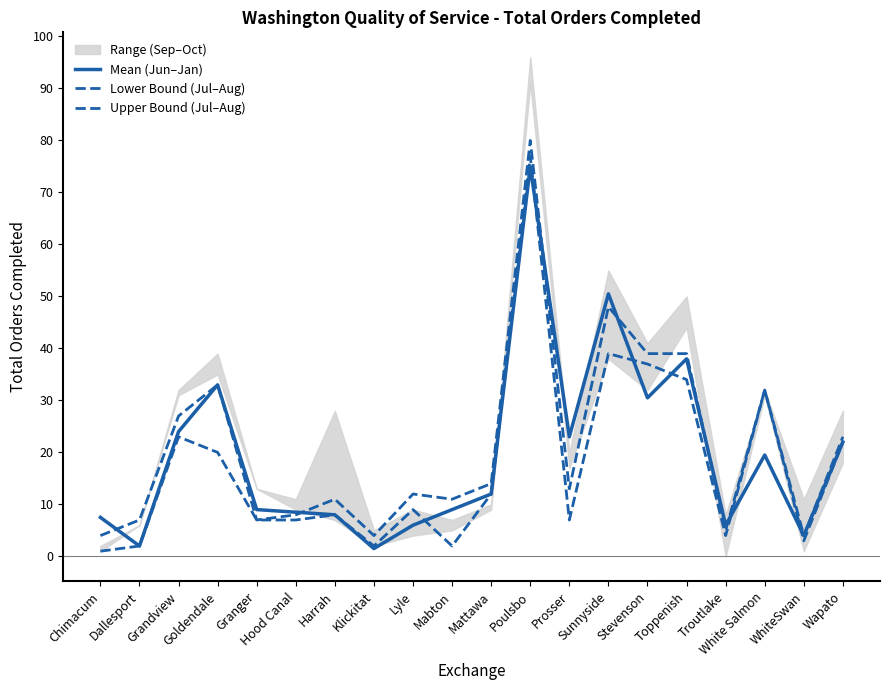

Reading left to right, extract all data points from this chart.

Mean (Jun–Jan): Chimacum=7.5	Dallesport=2.0	Grandview=24.0	Goldendale=33.0	Granger=9.0	Hood Canal=8.5	Harrah=8.0	Klickitat=1.5	Lyle=6.0	Mabton=9.0	Mattawa=12.0	Poulsbo=75.0	Prosser=23.0	Sunnyside=50.5	Stevenson=30.5	Toppenish=38.0	Troutlake=6.0	White Salmon=19.5	WhiteSwan=4.0	Wapato=22.0
Lower Bound (Jul–Aug): Chimacum=1.0	Dallesport=2.0	Grandview=23.0	Goldendale=20.0	Granger=7.0	Hood Canal=7.0	Harrah=8.0	Klickitat=2.0	Lyle=9.0	Mabton=2.0	Mattawa=12.0	Poulsbo=77.0	Prosser=7.0	Sunnyside=39.0	Stevenson=37.0	Toppenish=34.0	Troutlake=4.0	White Salmon=32.0	WhiteSwan=3.0	Wapato=22.0
Upper Bound (Jul–Aug): Chimacum=4.0	Dallesport=7.0	Grandview=27.0	Goldendale=33.0	Granger=7.0	Hood Canal=8.0	Harrah=11.0	Klickitat=4.0	Lyle=12.0	Mabton=11.0	Mattawa=14.0	Poulsbo=80.0	Prosser=13.0	Sunnyside=48.0	Stevenson=39.0	Toppenish=39.0	Troutlake=5.0	White Salmon=32.0	WhiteSwan=4.0	Wapato=23.0